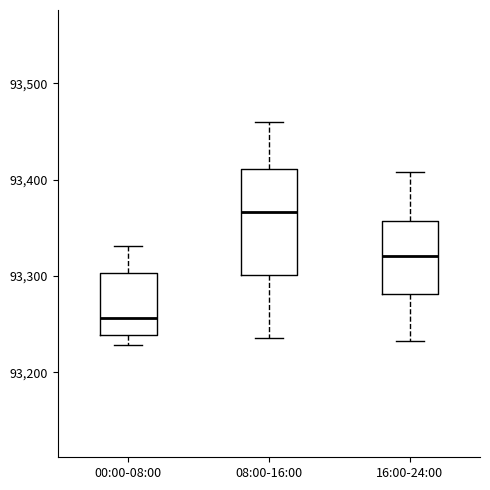

Reading left to right, read every box against the y-axis: the position of its median line, the range the box covers, and the ends of its whiskers. The values are not printed on the chart, so give them approximately, as read against the axis.

00:00-08:00: median 93260, box 93240 to 93300, whiskers 93230 to 93330
08:00-16:00: median 93370, box 93300 to 93410, whiskers 93240 to 93460
16:00-24:00: median 93320, box 93280 to 93360, whiskers 93230 to 93410